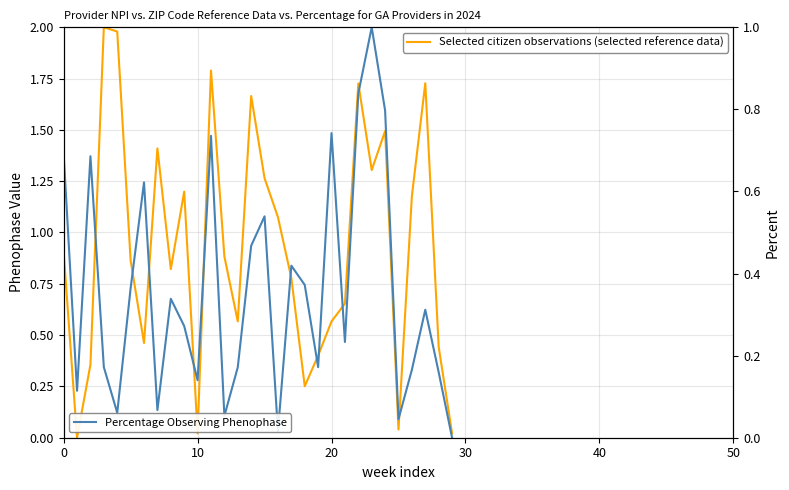

What is the label of the 23rd point from the right?

7